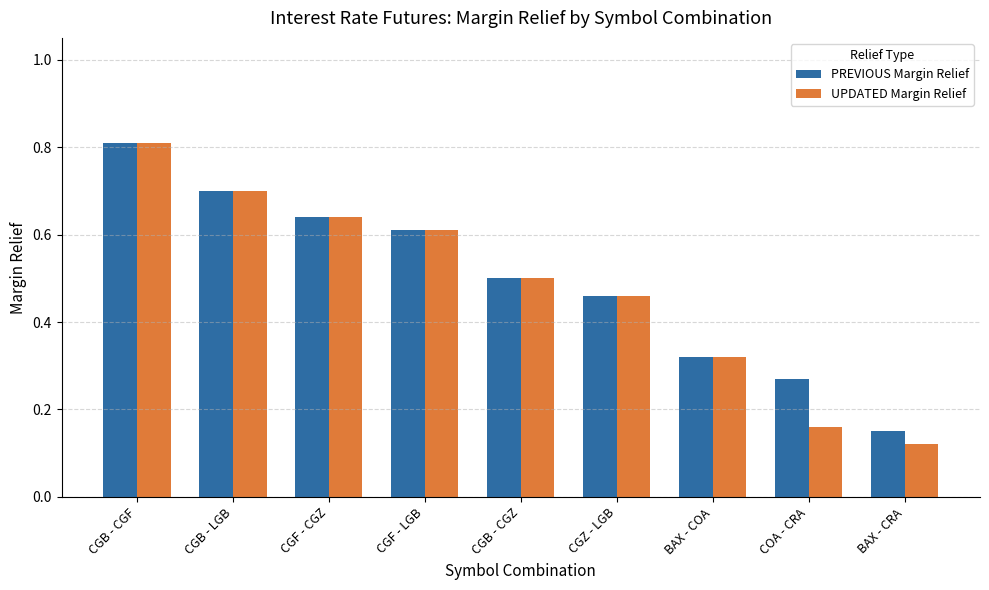

What is the sum of all PREVIOUS Margin Relief values?

4.5